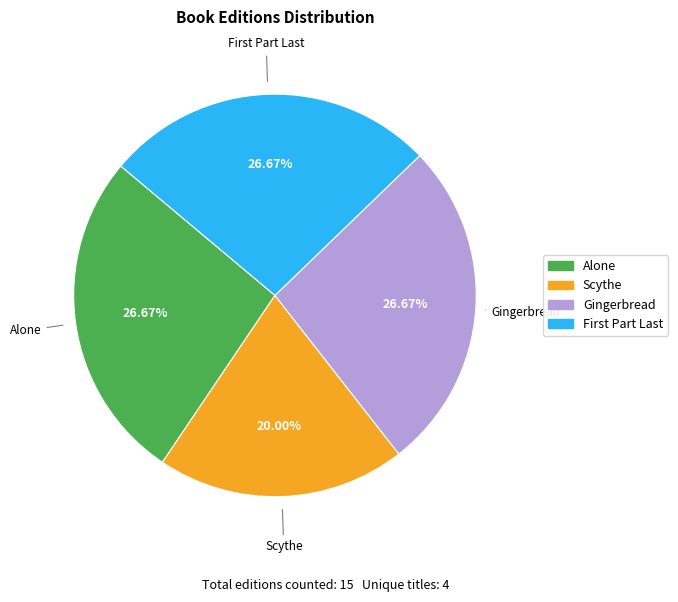

What percentage is NOT represented by Alone?

73.3%